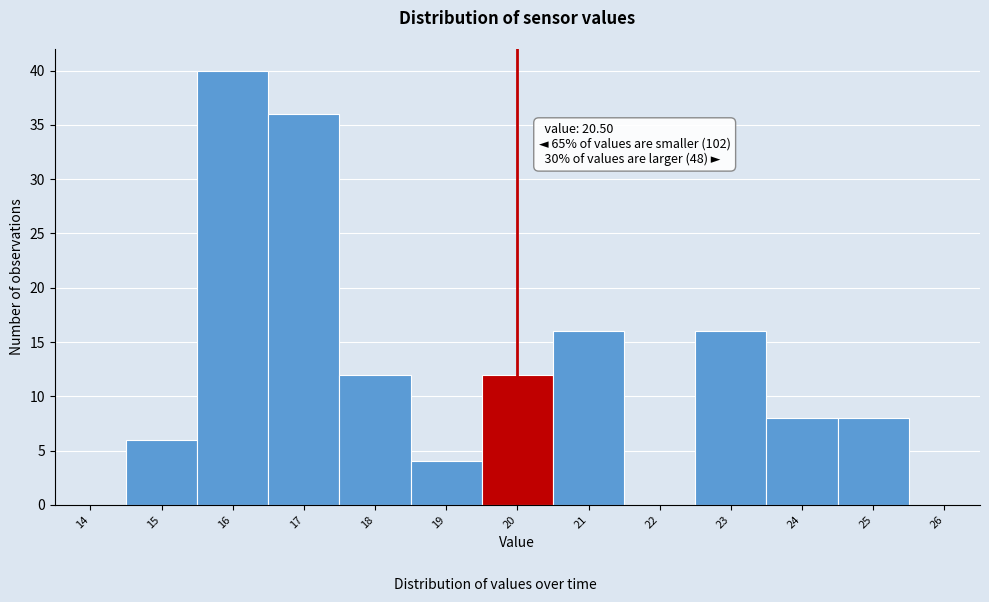

Reading left to right, transcribe all the data shown in this chart.

14=0	15=6	16=40	17=36	18=12	19=4	20=12	21=16	22=0	23=16	24=8	25=8	26=0